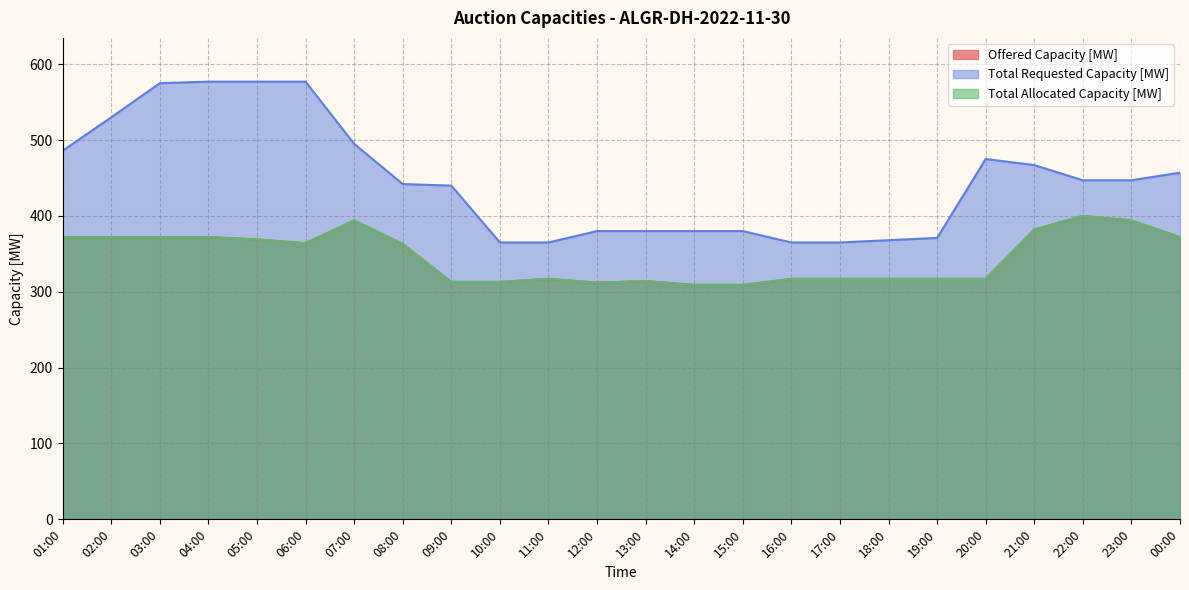

The value of Offered Capacity [MW] at 19:00 is 179. True or false?

False